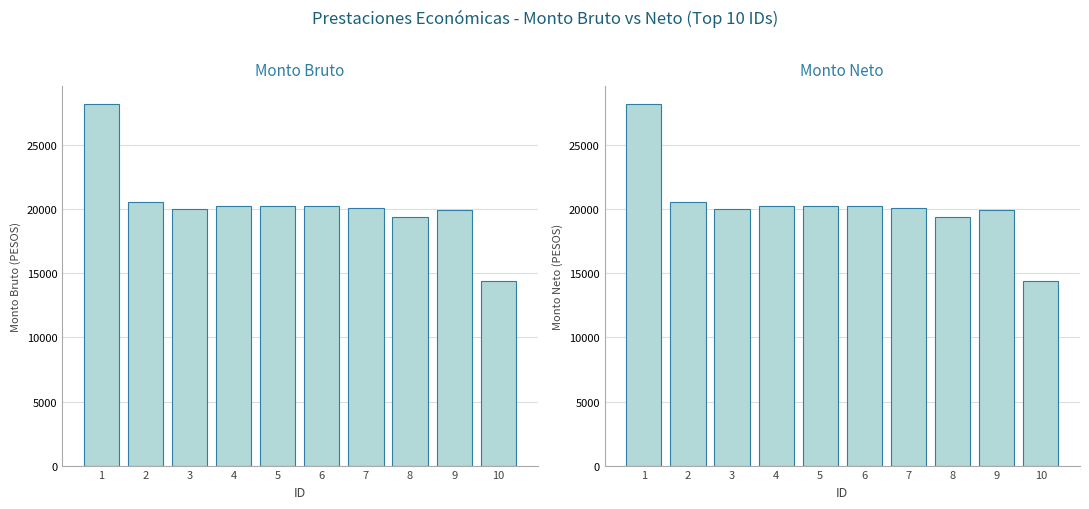

Which series has the largest total across all categories?

Monto bruto